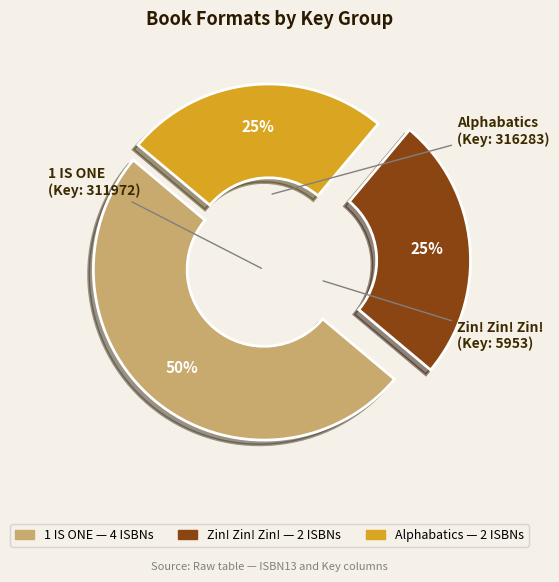

To the nearest percent, what is the average slice percentage?

33%